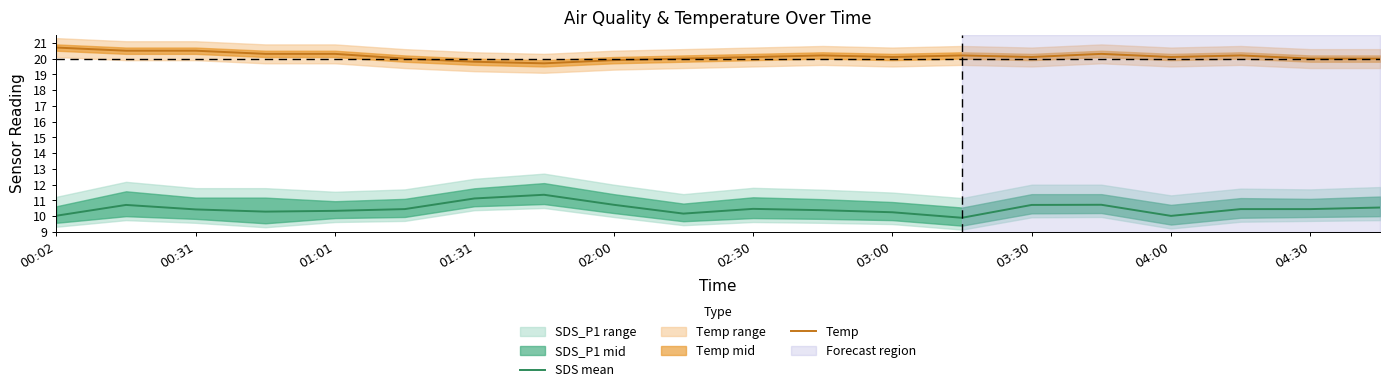

List the series in order of their overall mean, lowest first.

SDS mean, Temp